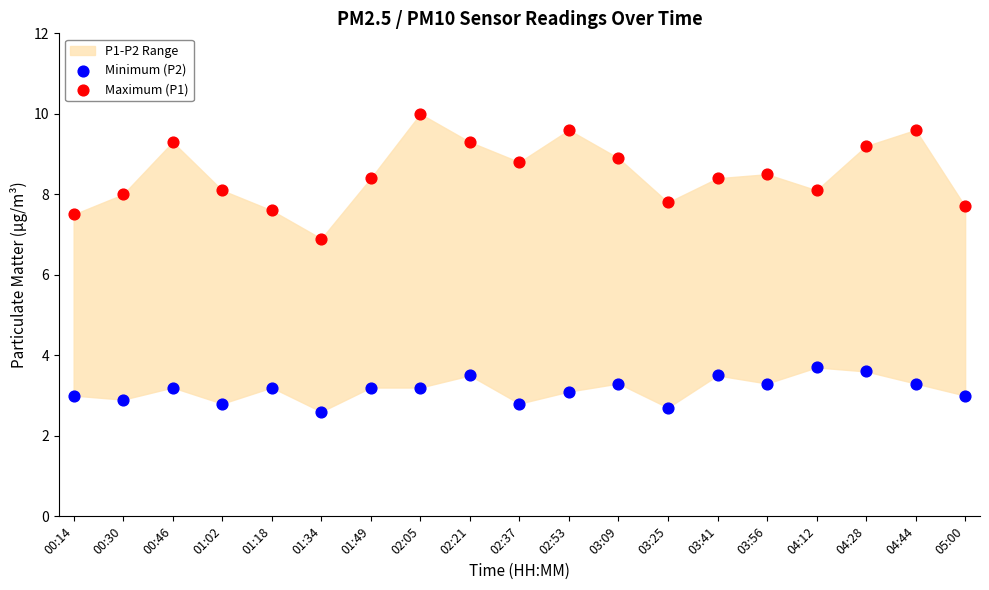

Which series contains the highest Y value?

Maximum (P1)